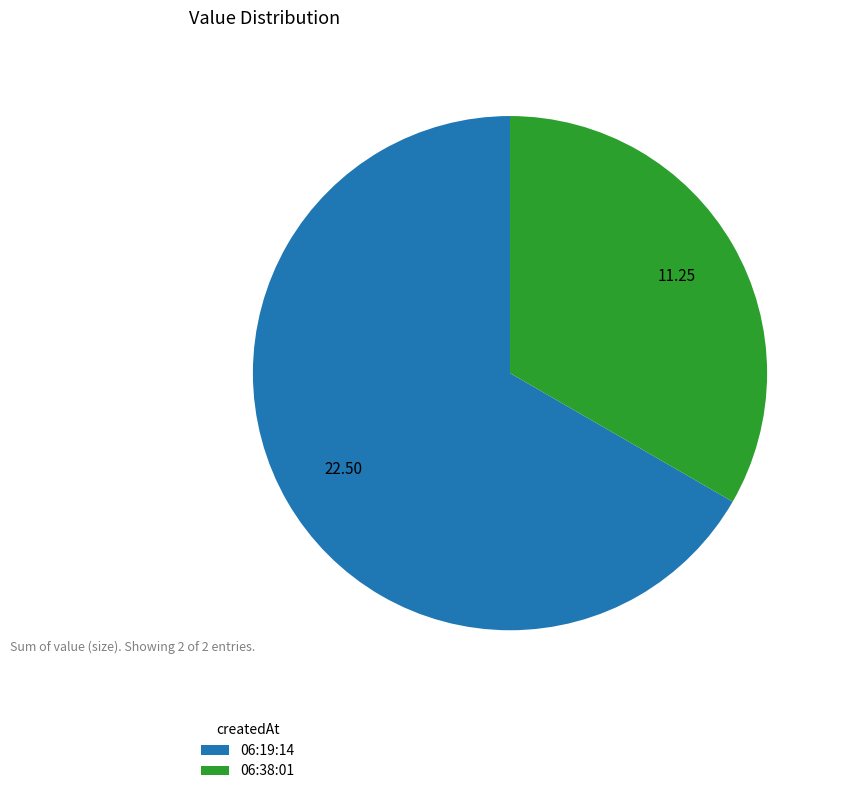

How many slices are in this pie chart?

2